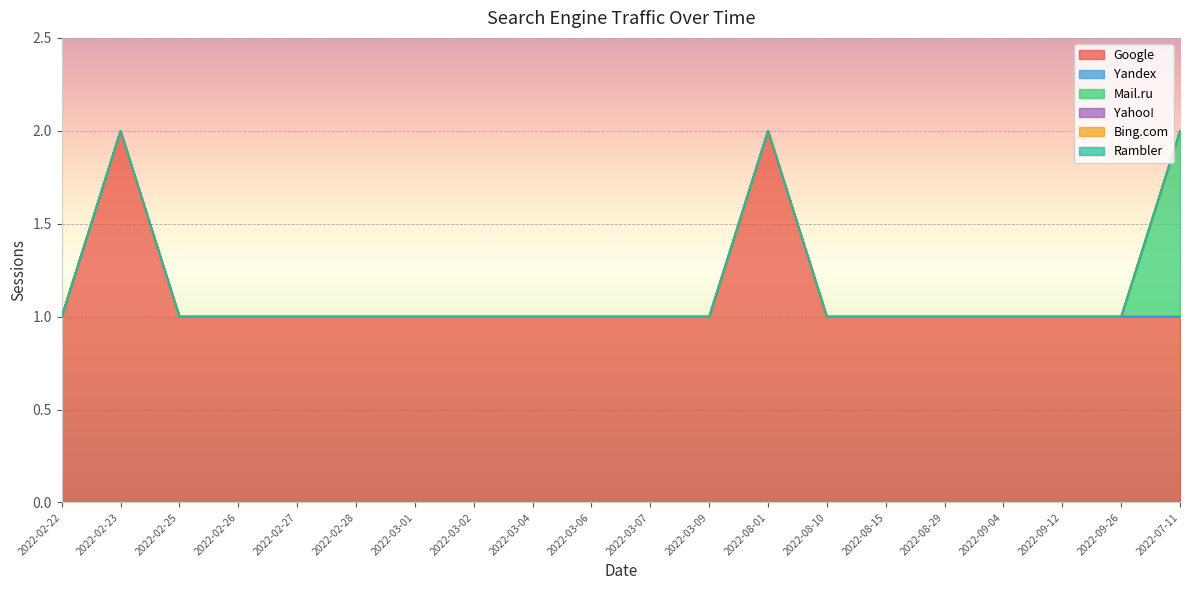

What is the value of the Google point at the 12th from the left?

1